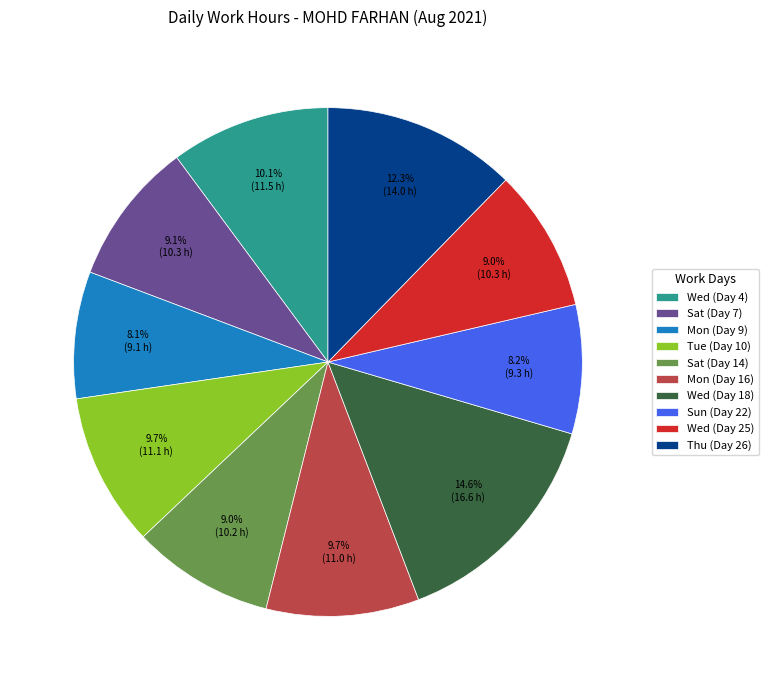

Approximately how many times larger is the value at Sat (Day 14) compared to Wed (Day 18)?

0.6